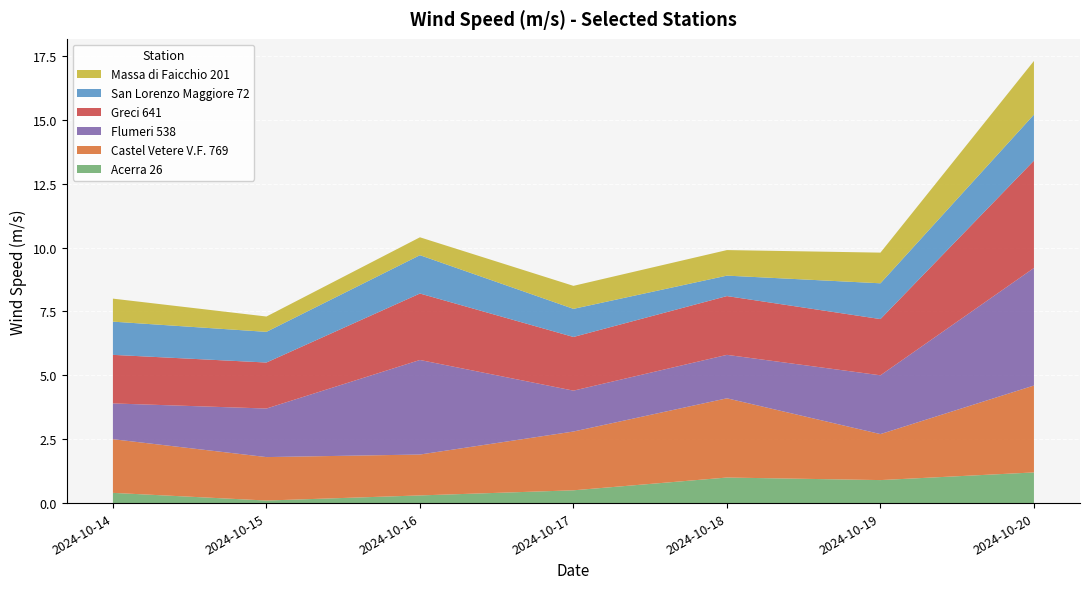

Reading left to right, what are all the values shown in this chart?

Acerra 26: 2024-10-14=0.4	2024-10-15=0.1	2024-10-16=0.3	2024-10-17=0.5	2024-10-18=1.0	2024-10-19=0.9	2024-10-20=1.2
Castel Vetere V.F. 769: 2024-10-14=2.1	2024-10-15=1.7	2024-10-16=1.6	2024-10-17=2.3	2024-10-18=3.1	2024-10-19=1.8	2024-10-20=3.4
Flumeri 538: 2024-10-14=1.4	2024-10-15=1.9	2024-10-16=3.7	2024-10-17=1.6	2024-10-18=1.7	2024-10-19=2.3	2024-10-20=4.6
Greci 641: 2024-10-14=1.9	2024-10-15=1.8	2024-10-16=2.6	2024-10-17=2.1	2024-10-18=2.3	2024-10-19=2.2	2024-10-20=4.2
San Lorenzo Maggiore 72: 2024-10-14=1.3	2024-10-15=1.2	2024-10-16=1.5	2024-10-17=1.1	2024-10-18=0.8	2024-10-19=1.4	2024-10-20=1.8
Massa di Faicchio 201: 2024-10-14=0.9	2024-10-15=0.6	2024-10-16=0.7	2024-10-17=0.9	2024-10-18=1.0	2024-10-19=1.2	2024-10-20=2.1